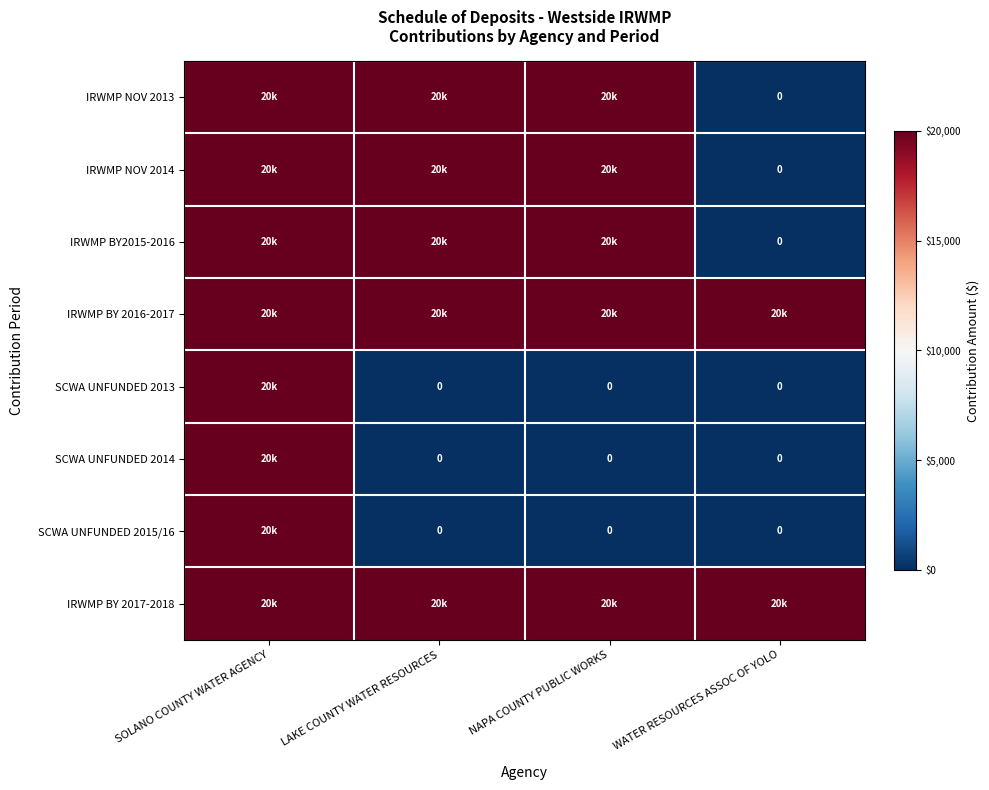

How many series are shown in this chart?

8